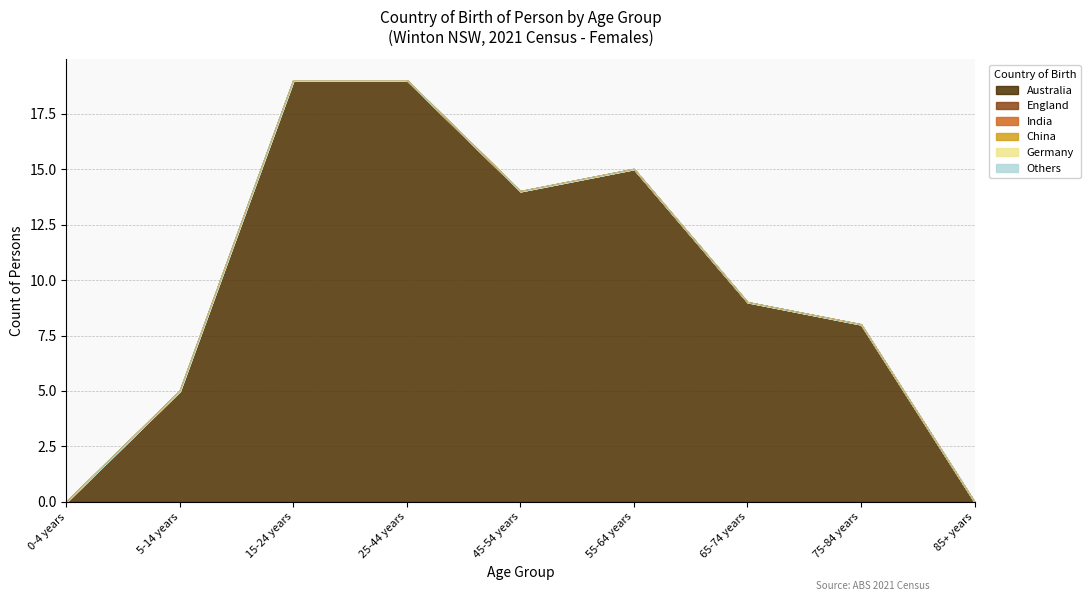

The Australia series shows 0 at 85+ years. True or false?

True